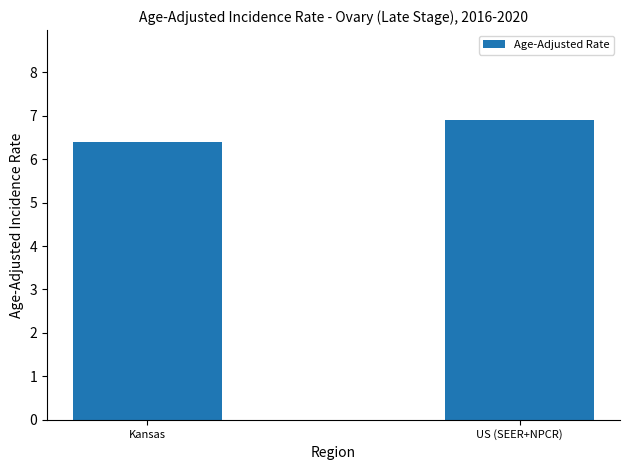

What is the maximum value shown in the chart?

6.9